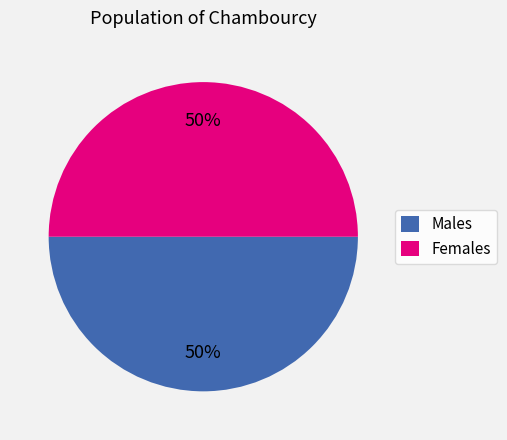

To the nearest percent, what is the average slice percentage?

50%